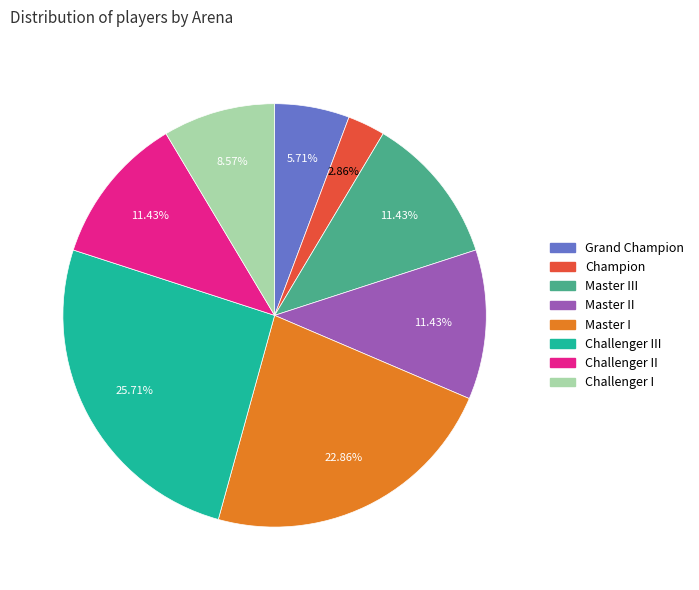

Is there a majority slice in this chart?

No